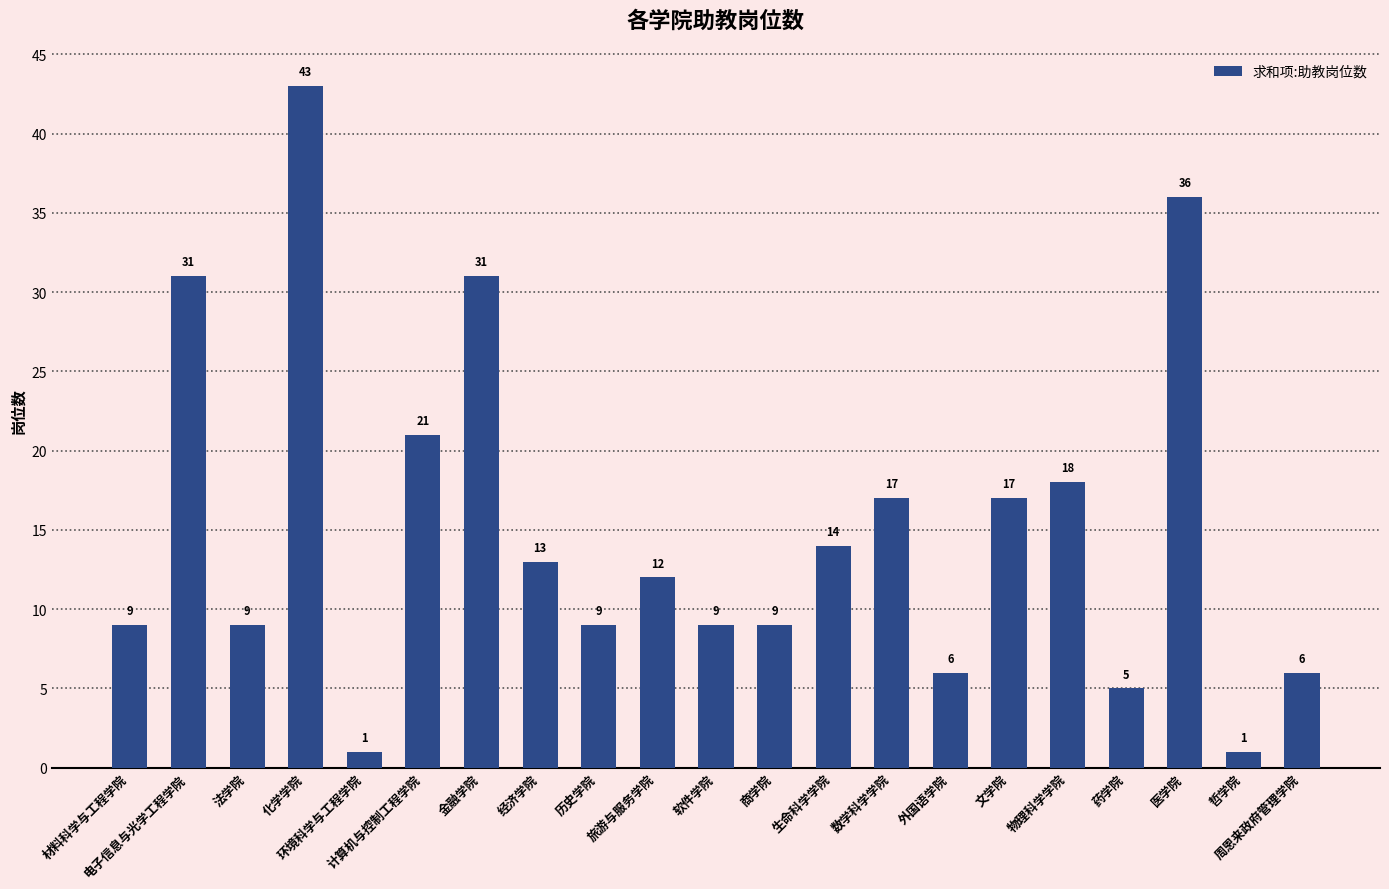

Which has a higher value, 历史学院 or 生命科学学院?

生命科学学院